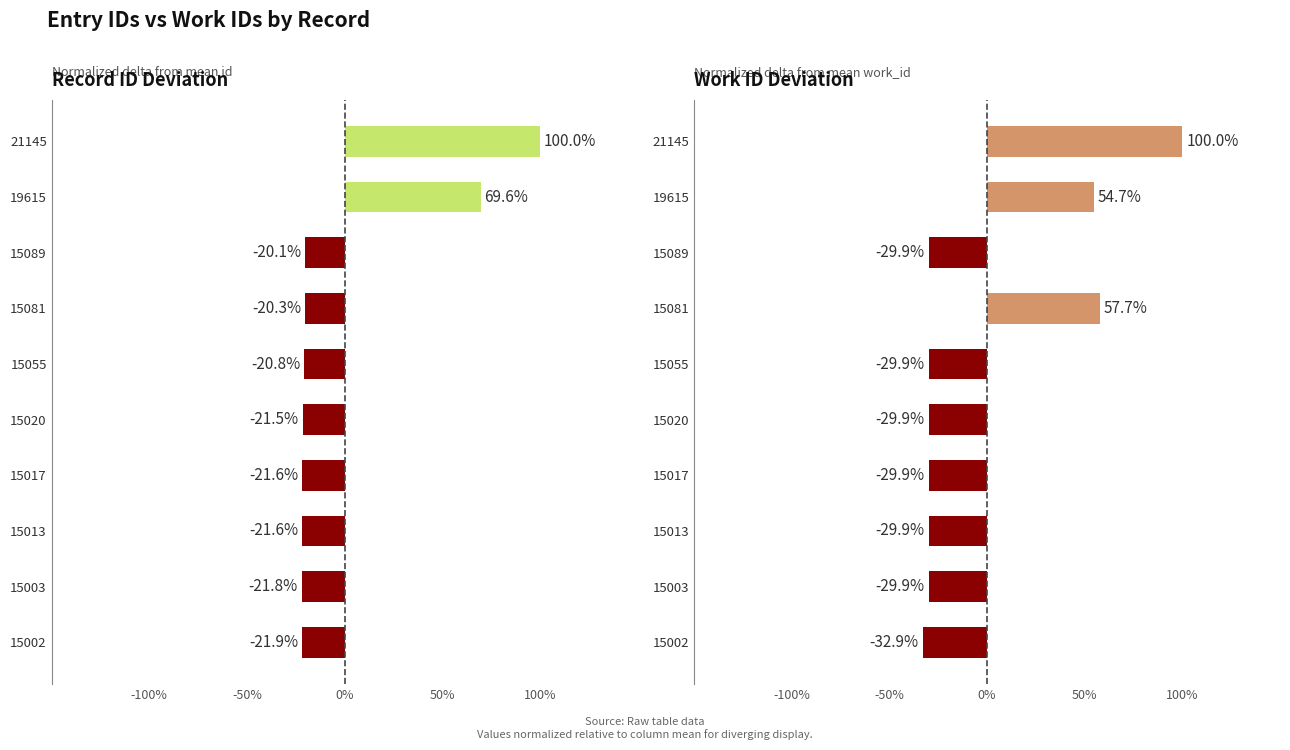

How many values in the Work ID Deviation series are below 0?

7